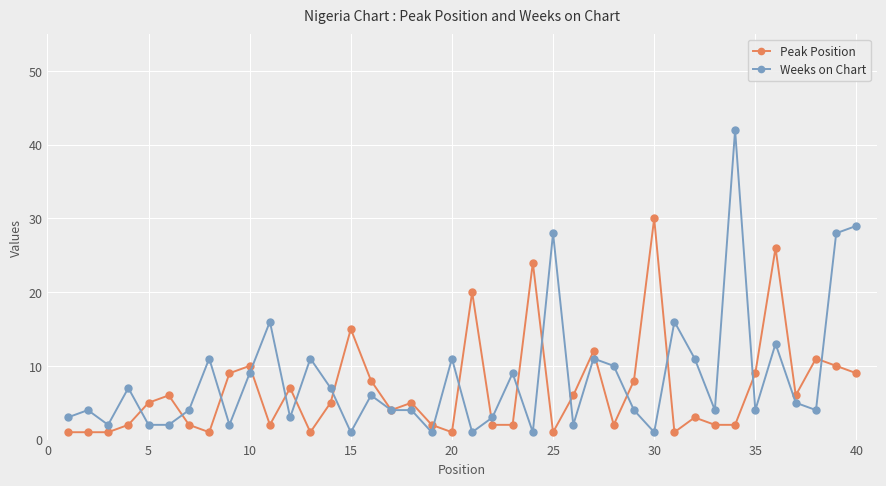

True or false: Peak Position has more than 2 interior local peaks.

True